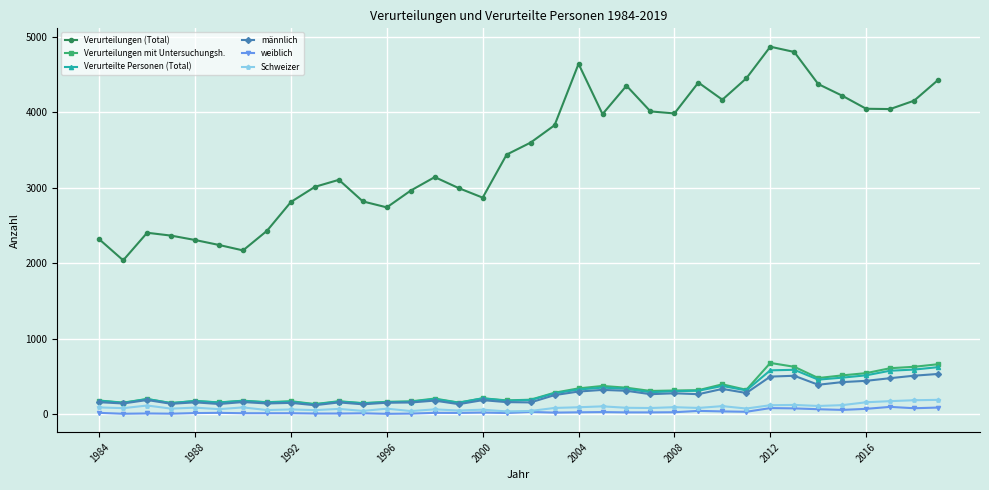

What is the maximum value for männlich?

535